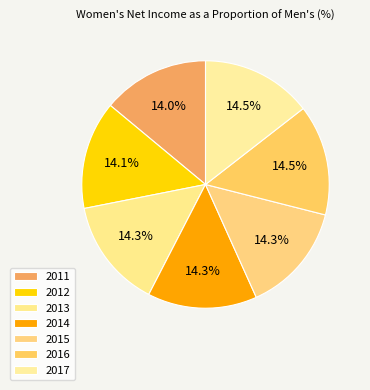

The 2017 slice represents 28% of the pie. True or false?

False